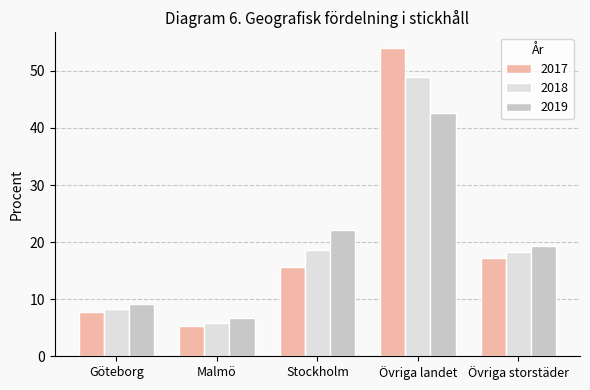

At Övriga landet, list the series in order from largest to smallest.

2017, 2018, 2019